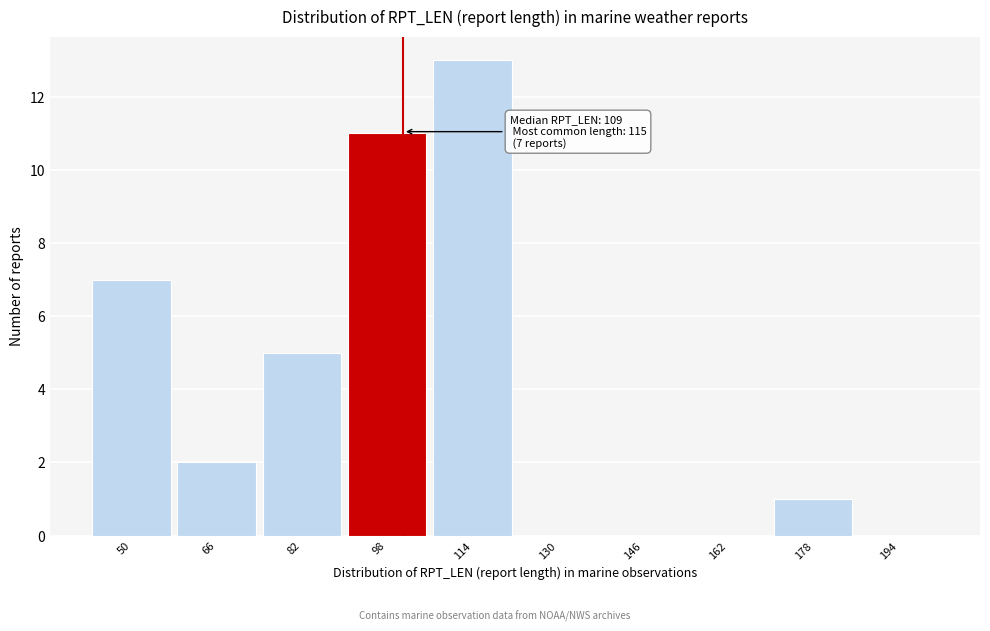

Reading left to right, transcribe all the data shown in this chart.

50=7	66=2	82=5	98=11	114=13	130=0	146=0	162=0	178=1	194=0